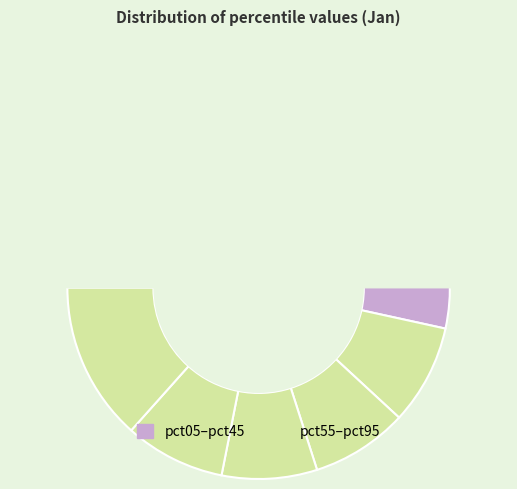

What is the largest slice in the pie chart?

pct05